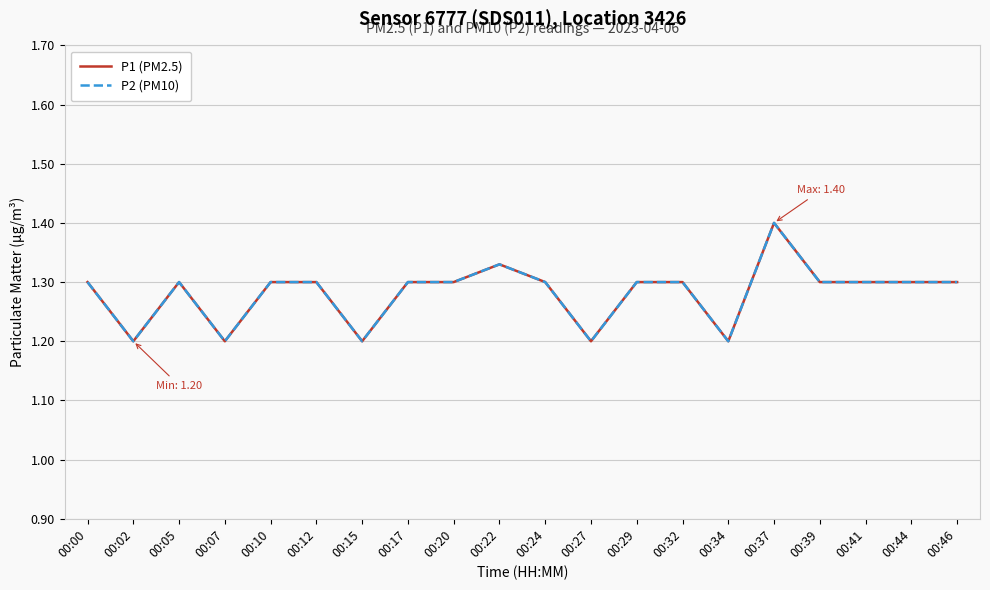

Is the value of P1 (PM2.5) at 00:07 greater than the value of P2 (PM10) at 00:34?

No